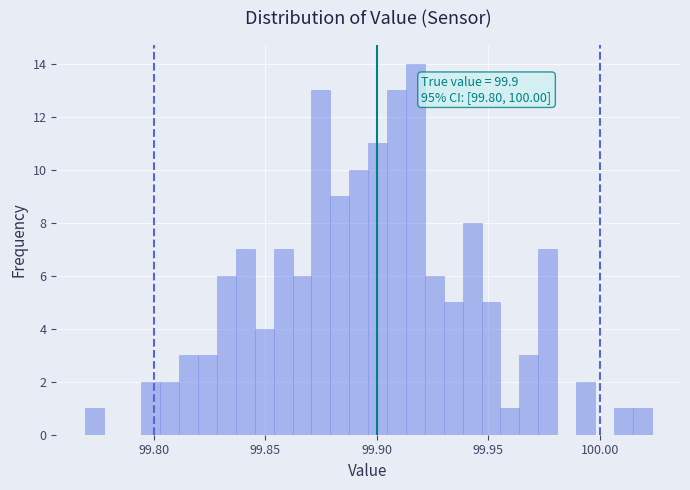

Around what value on the x-axis is the tallest bar? Give the approximate position of its centre, as read against the axis.

99.915